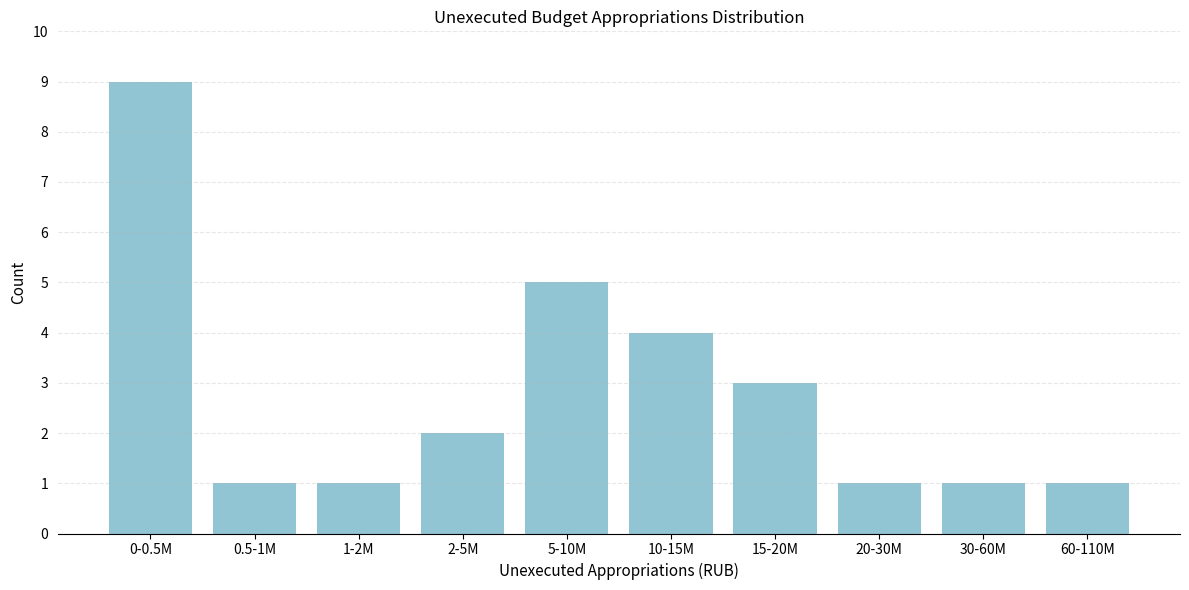

Reading left to right, transcribe all the data shown in this chart.

0-0.5M=9	0.5-1M=1	1-2M=1	2-5M=2	5-10M=5	10-15M=4	15-20M=3	20-30M=1	30-60M=1	60-110M=1